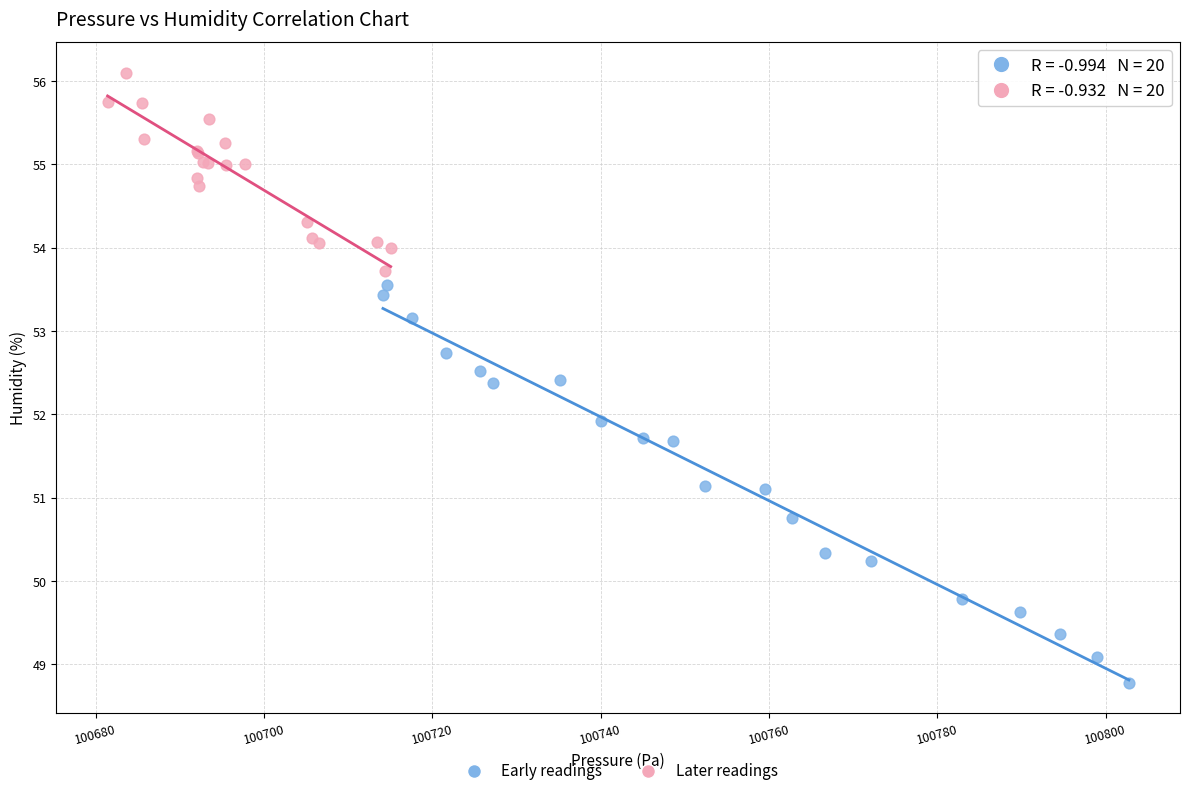

Which series has the widest spread of Y values?

Early readings